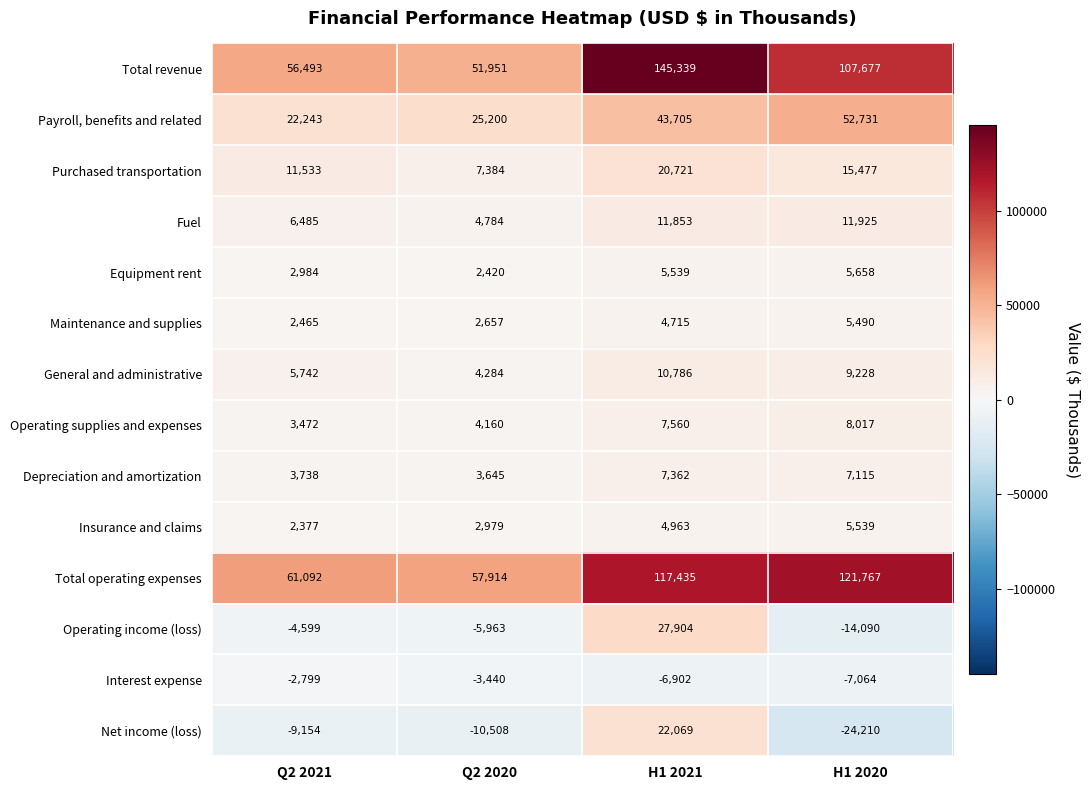

Is it true that Depreciation and amortization equals 7115 at H1 2020?

True